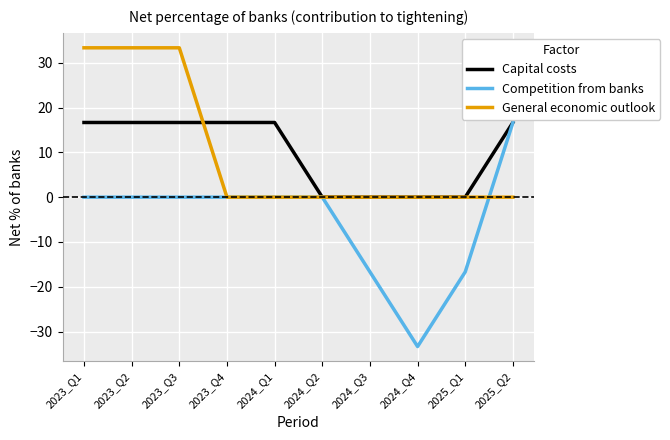

Reading left to right, list all the values displayed in this chart.

Capital costs: 2023_Q1=16.7	2023_Q2=16.7	2023_Q3=16.7	2023_Q4=16.7	2024_Q1=16.7	2024_Q2=0.0	2024_Q3=0.0	2024_Q4=0.0	2025_Q1=0.0	2025_Q2=16.7
Competition from banks: 2023_Q1=0.0	2023_Q2=0.0	2023_Q3=0.0	2023_Q4=0.0	2024_Q1=0.0	2024_Q2=0.0	2024_Q3=-16.7	2024_Q4=-33.3	2025_Q1=-16.7	2025_Q2=16.7
General economic outlook: 2023_Q1=33.3	2023_Q2=33.3	2023_Q3=33.3	2023_Q4=0.0	2024_Q1=0.0	2024_Q2=0.0	2024_Q3=0.0	2024_Q4=0.0	2025_Q1=0.0	2025_Q2=0.0